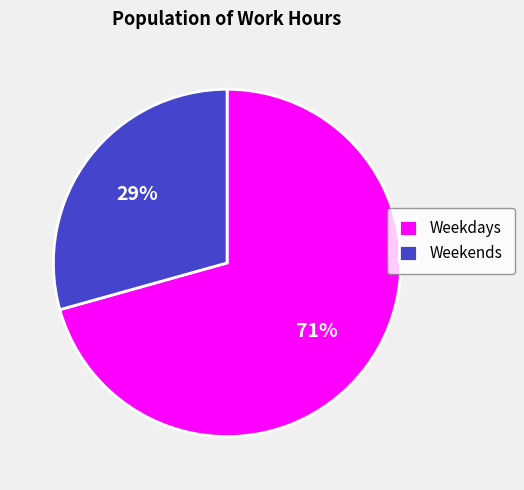

Is it true that Weekdays is 59% of the pie?

False